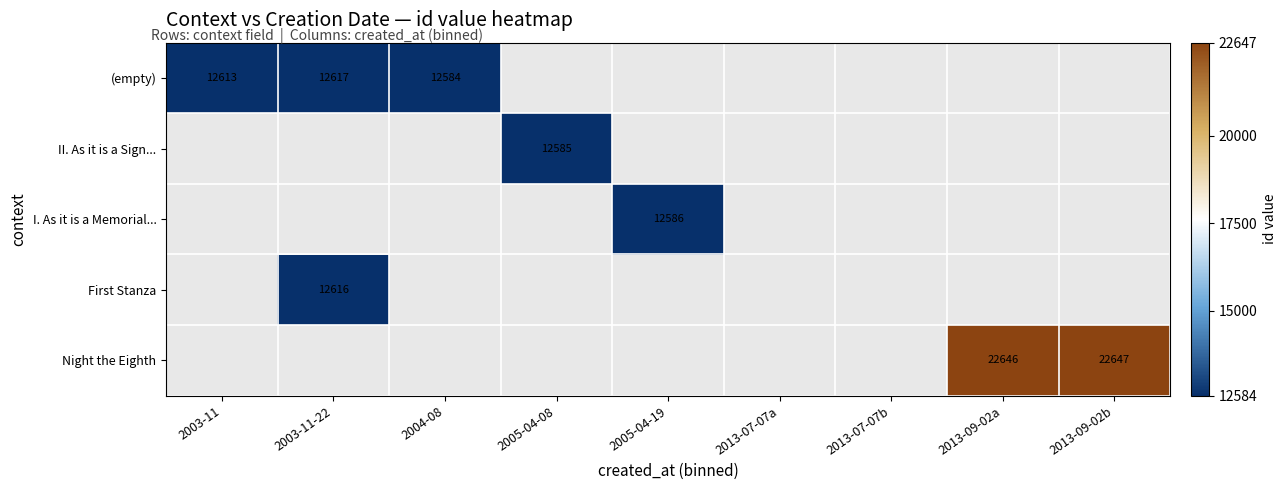

How many positive values does the II. As it is a Sign... series have?

1